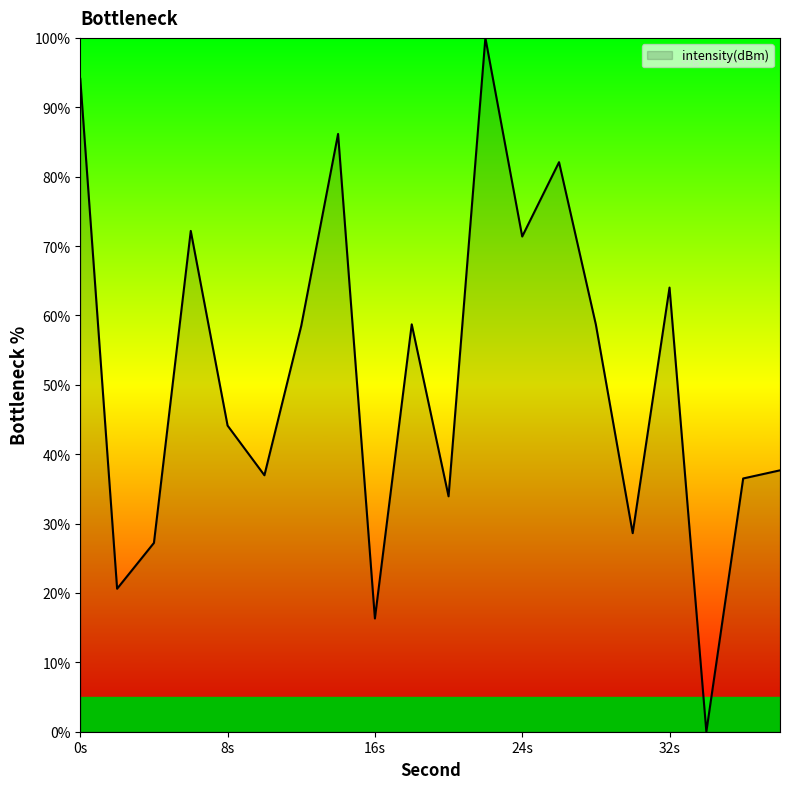

What is the difference between the maximum and minimum values?

100.0